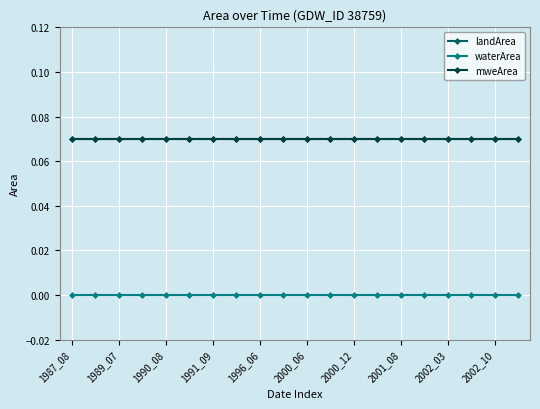

True or false: waterArea and mweArea cross at least once.

False